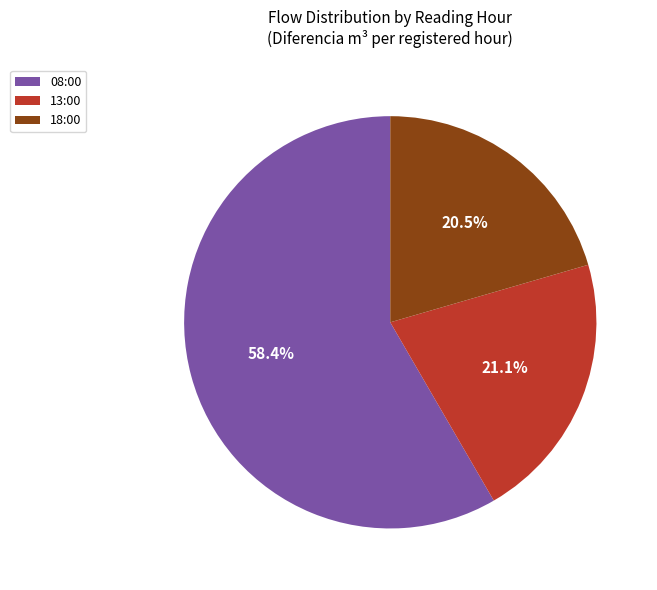

What is the smallest slice in the pie chart?

18:00